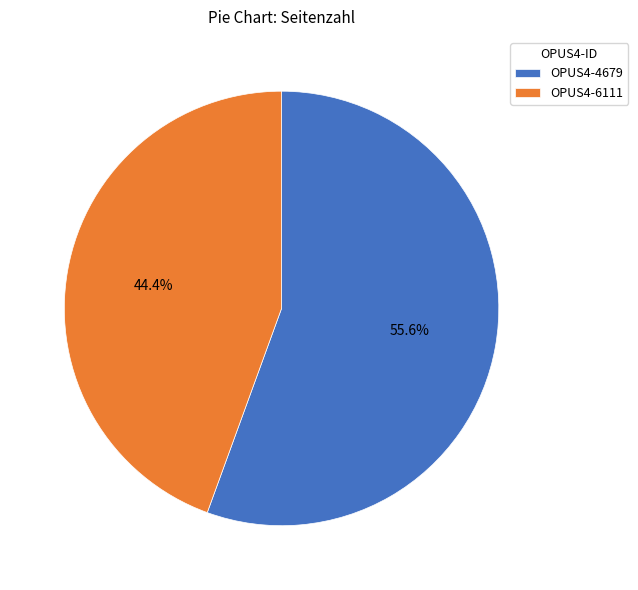

What percentage is the OPUS4-6111 slice, to the nearest percent?

44%